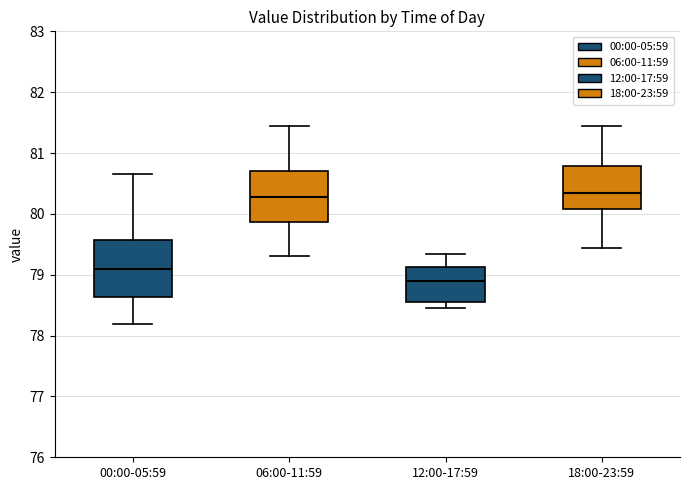

Comparing the boxes themselves (not the whiskers), which one is the tallest?

00:00-05:59